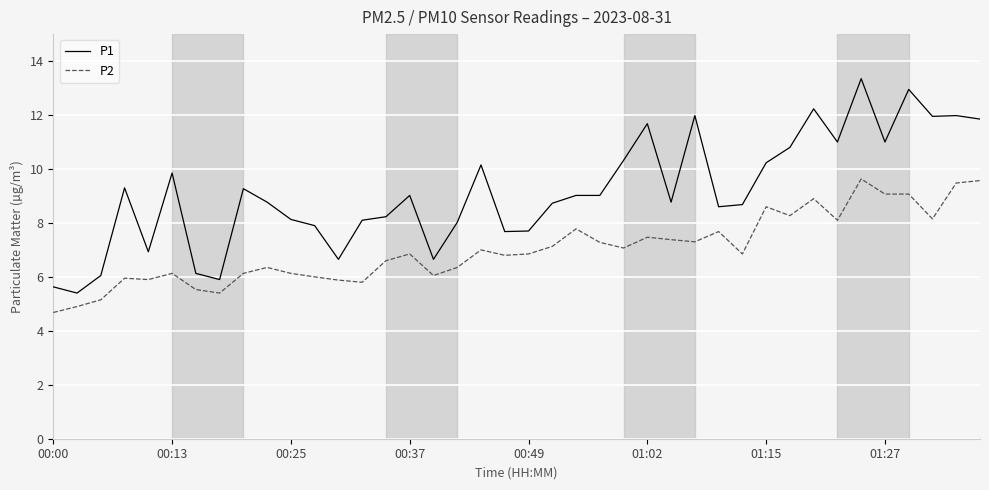

Count the number of categories in the chart.

40